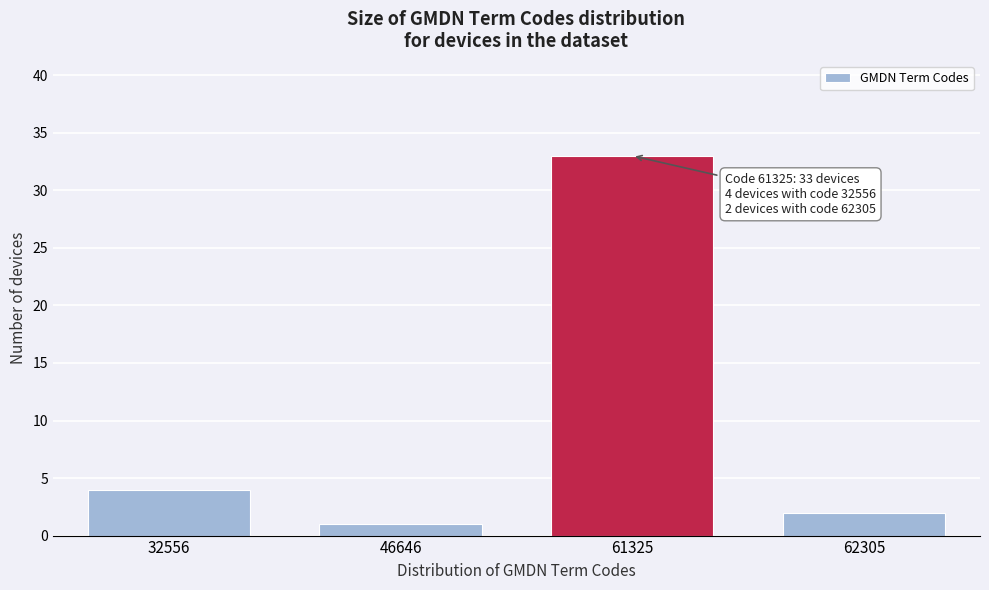

Reading left to right, transcribe all the data shown in this chart.

4	1	33	2